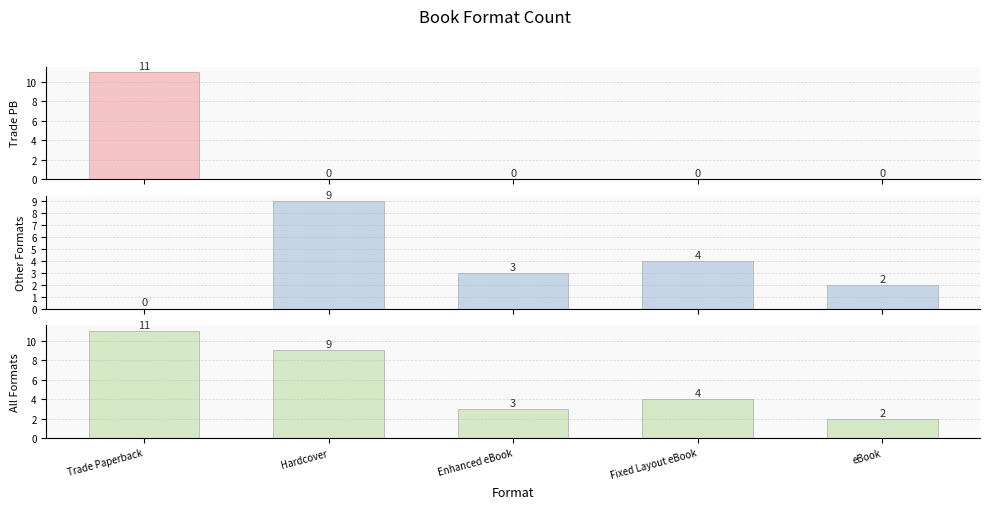

How many positive values does the Other Formats series have?

4